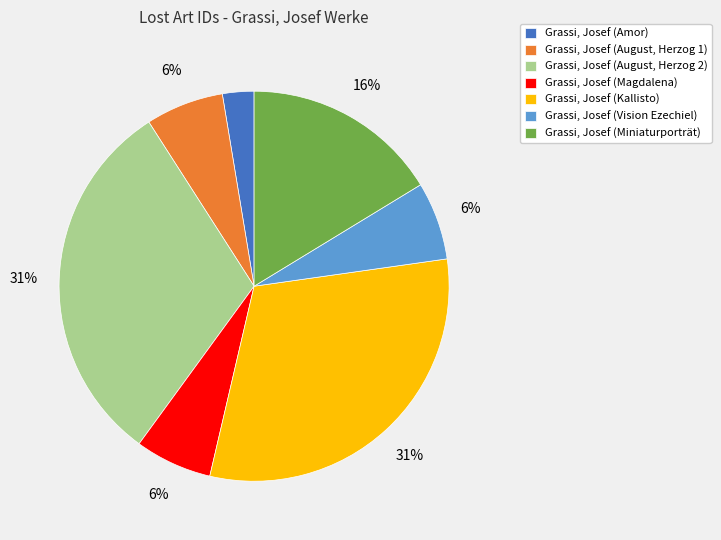

How many slices are in this pie chart?

7